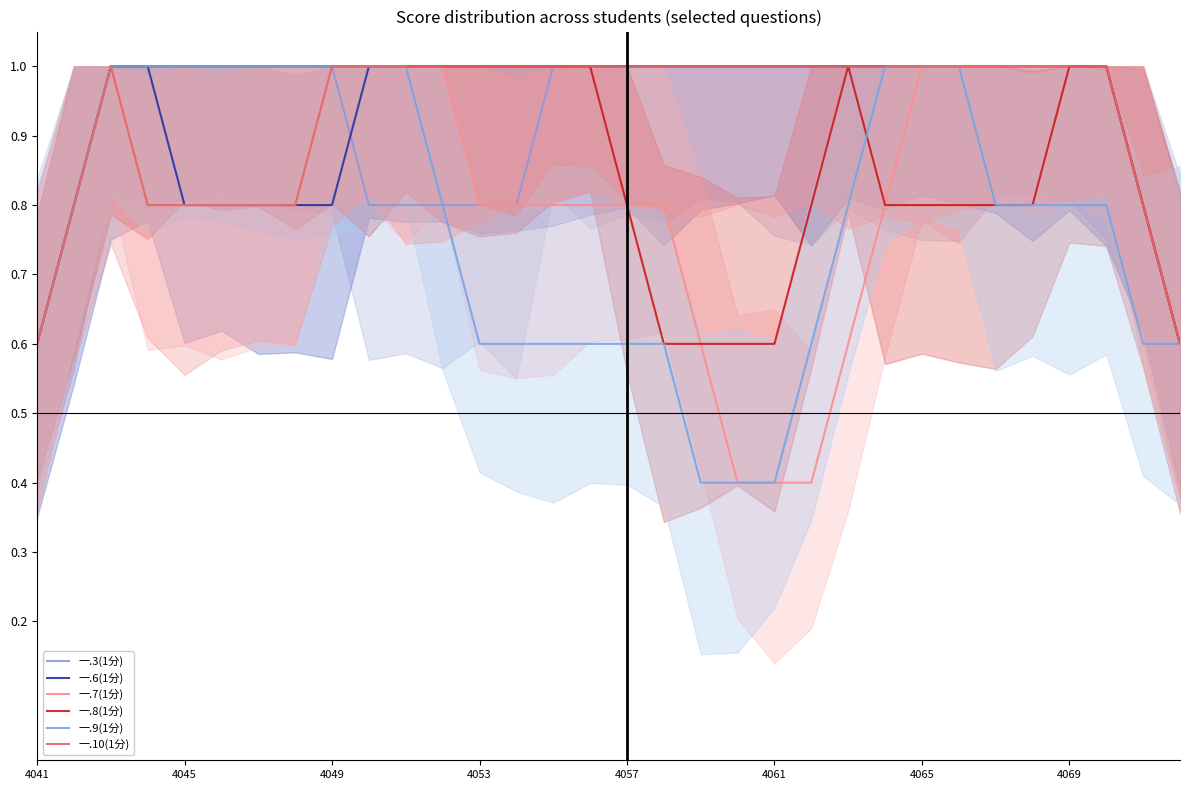

Which series has the widest spread of values?

一.7(1分)